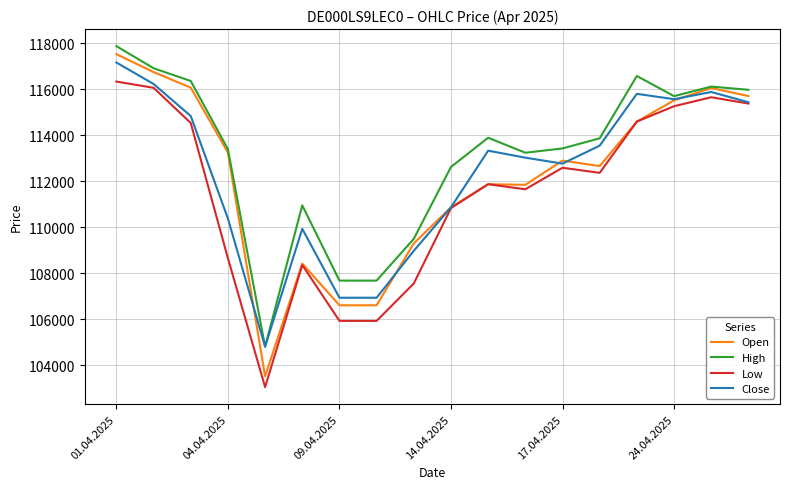

At how many categories does at least one series exceed 107265?

17